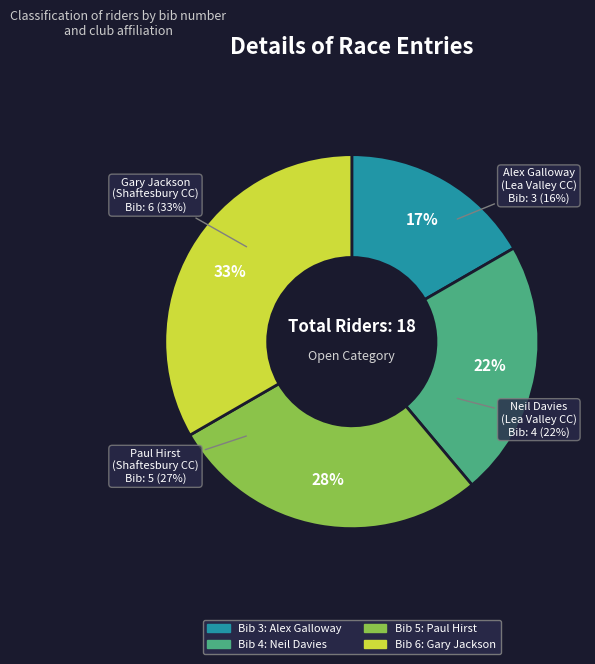

Combined, what portion of the pie is Gary Jackson (Shaftesbury CC) and Alex Galloway (Lea Valley CC)?

50.0%